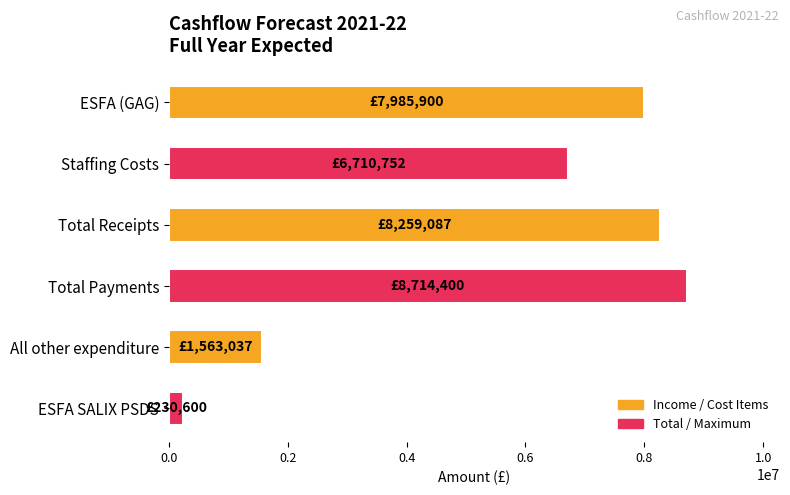

The value at All other expenditure is 1563037. True or false?

True